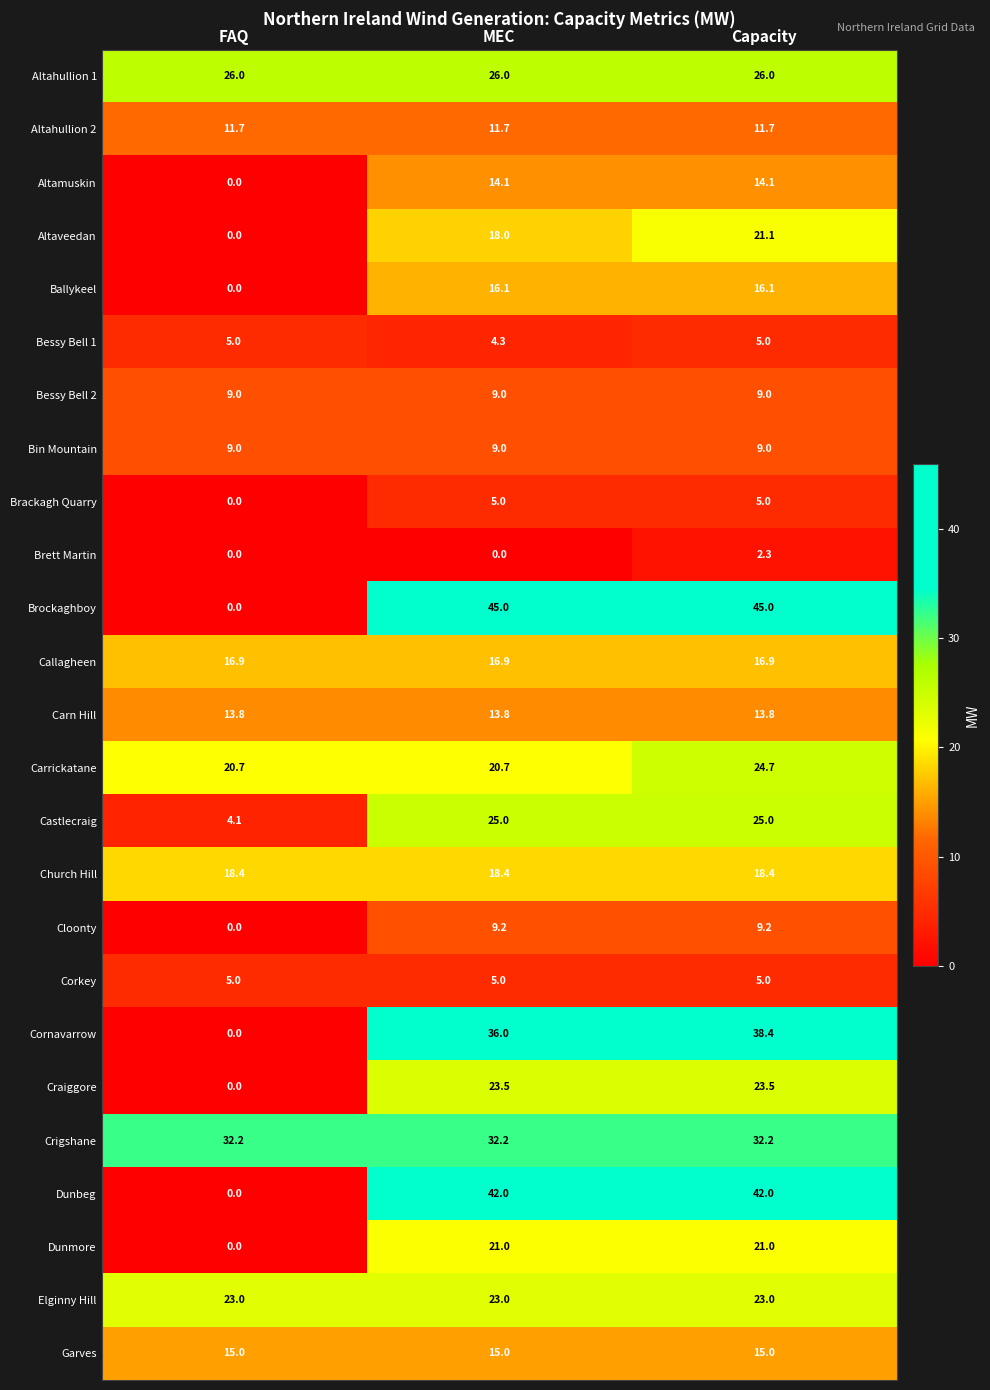

What value does the Altahullion 2 series have at MEC?

11.7